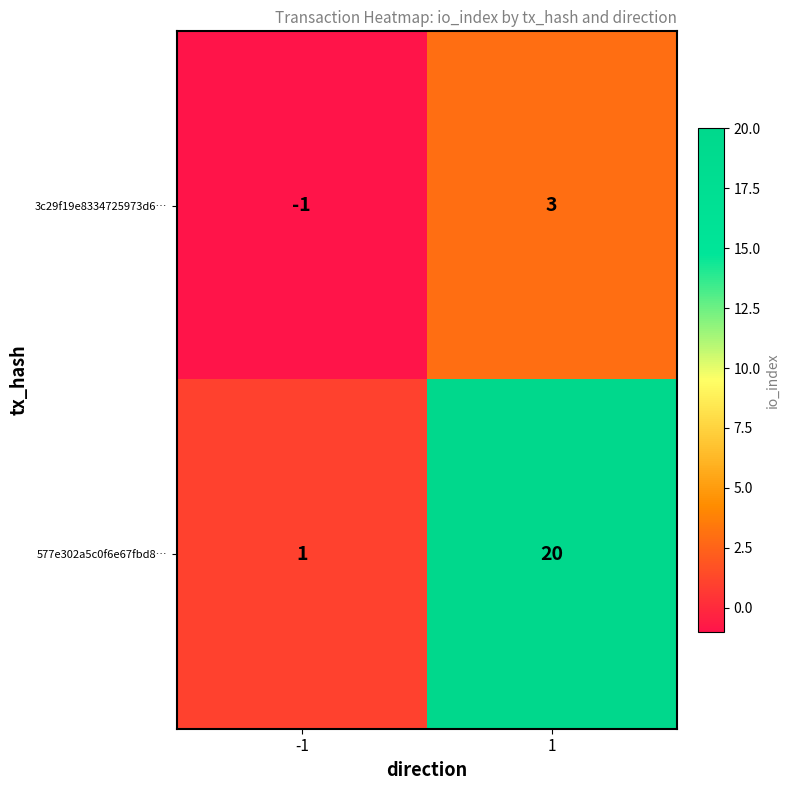

How many data points in 577e302a5c0f6e67fbd8… are less than 20?

1